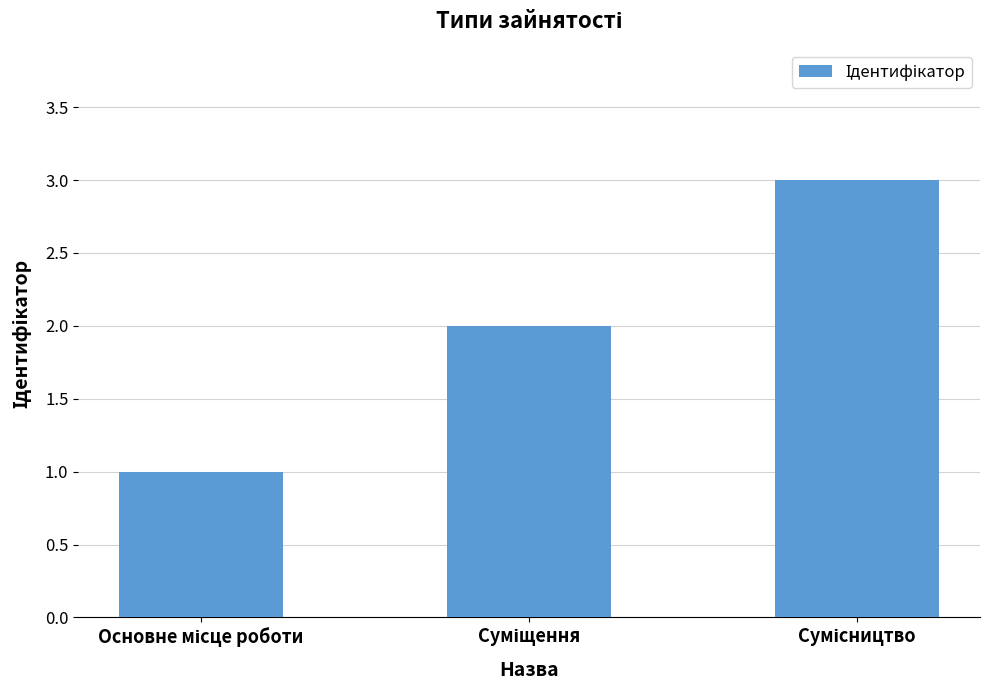

Reading right to left, transcribe all the data shown in this chart.

3	2	1